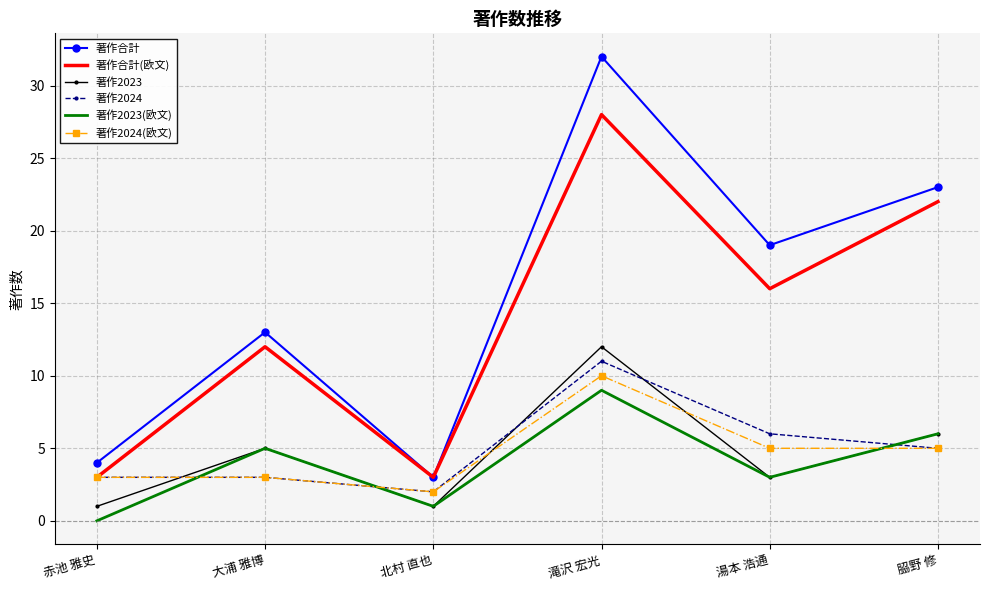

Which series has the widest spread of values?

著作合計